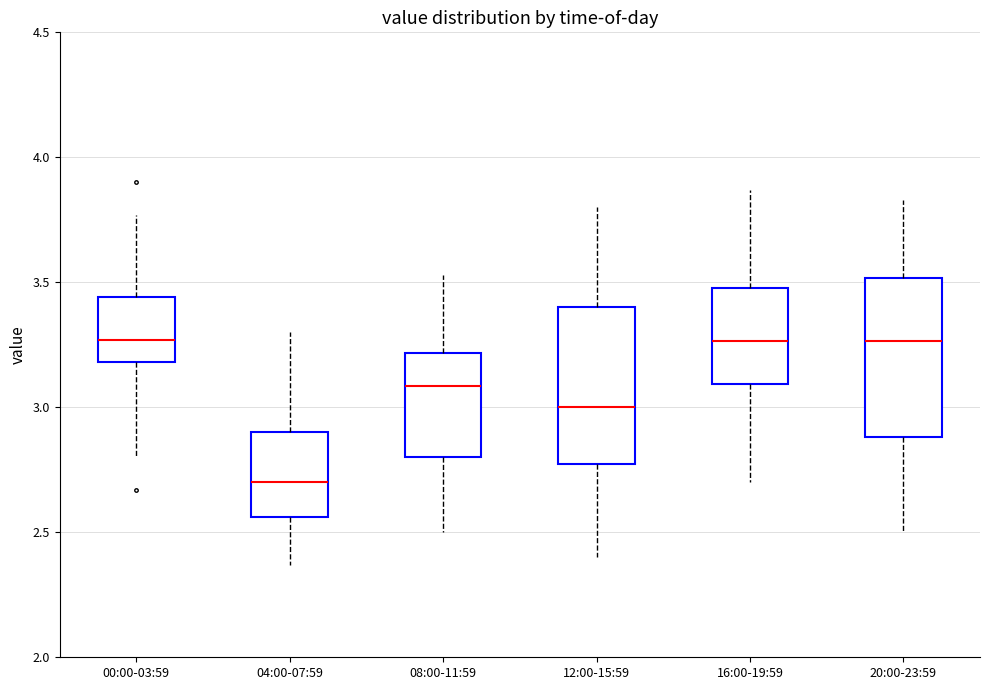

Which box's median line is the lowest?

04:00-07:59